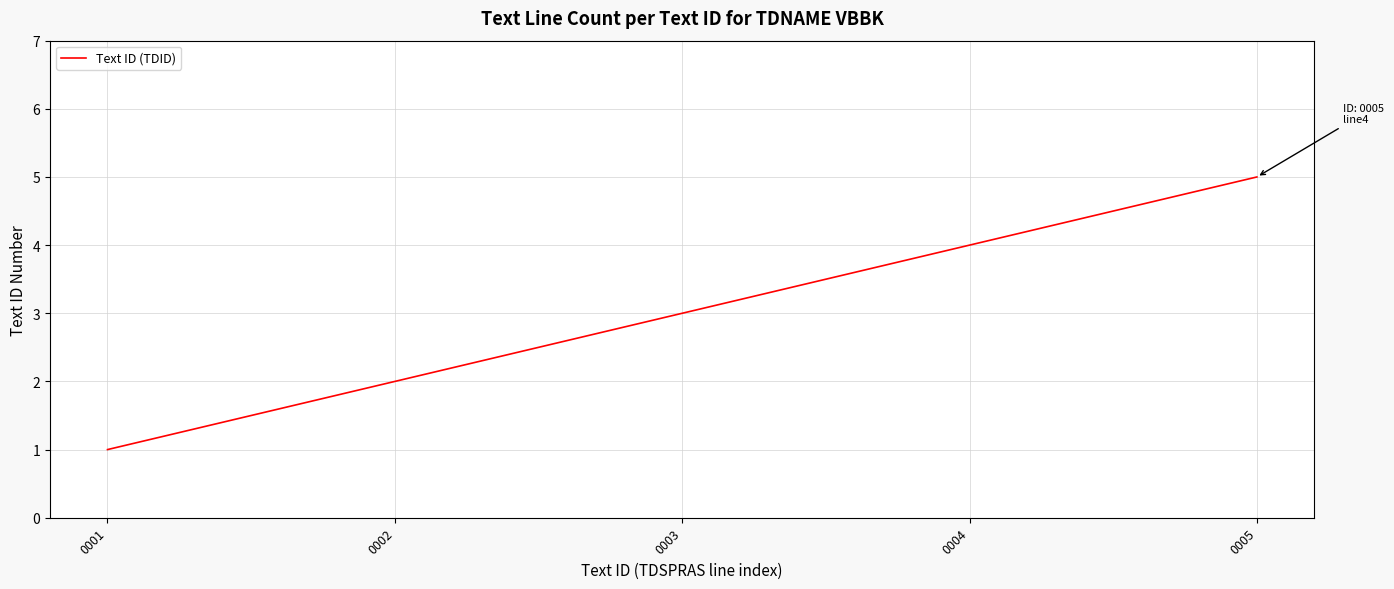

What is the difference between the second highest and second lowest values?

2